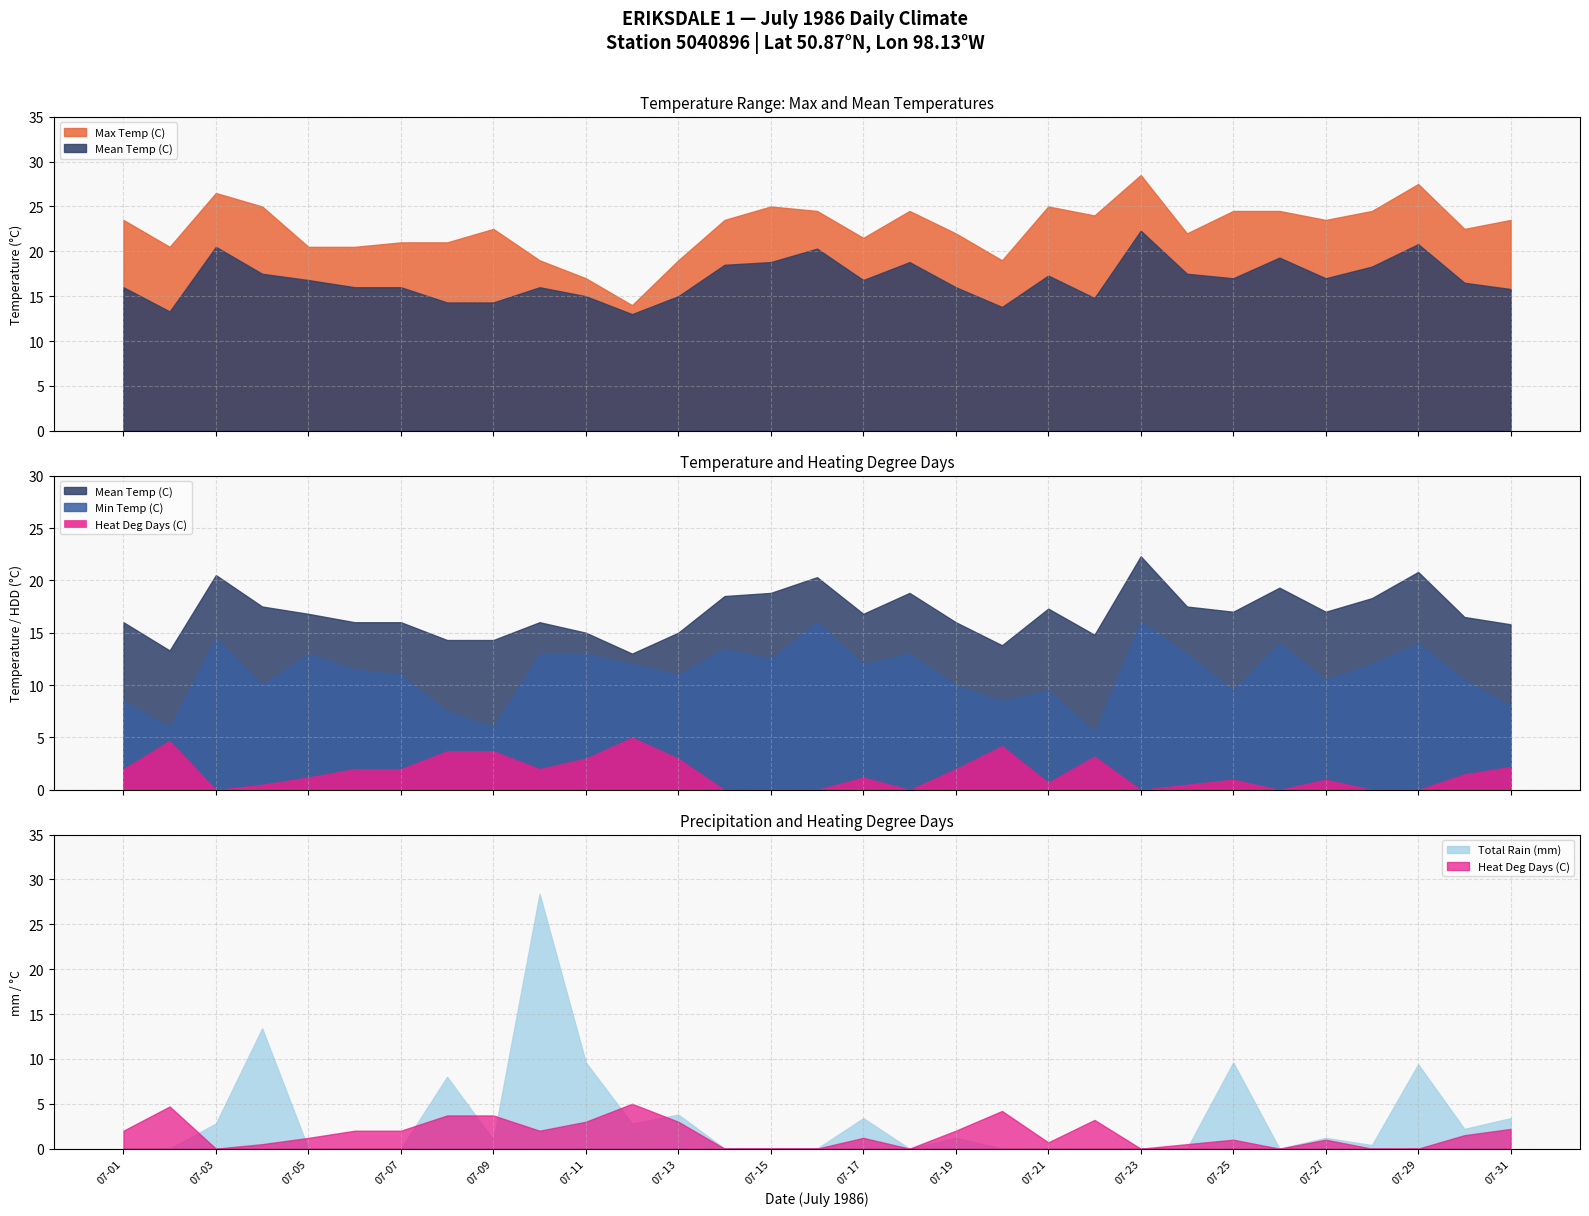

Does the chart have visible grid lines?

Yes